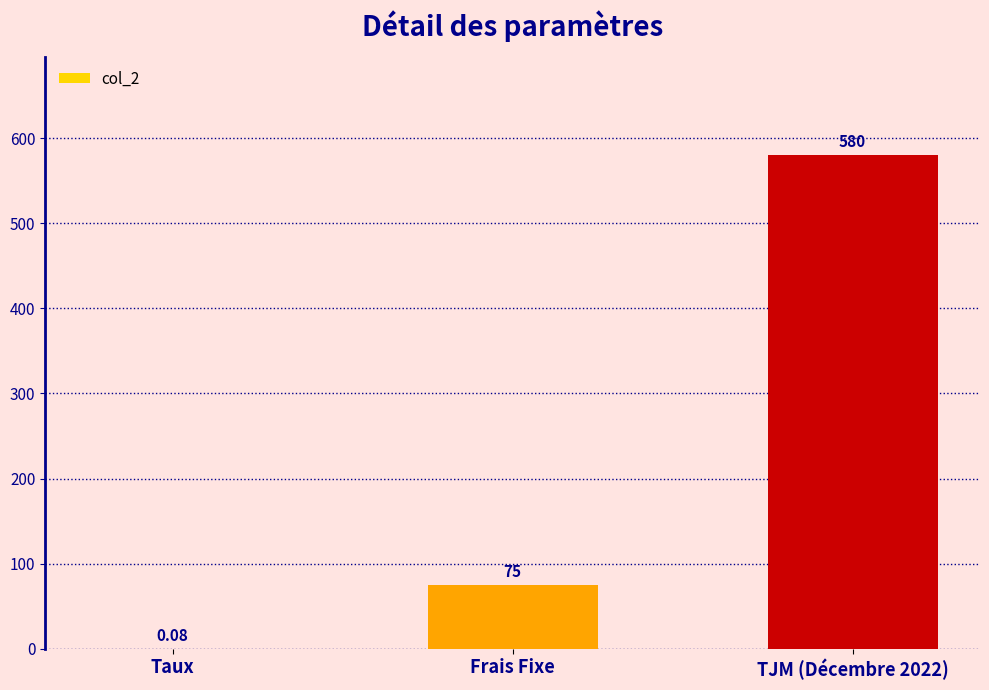

What is the average value?

218.4